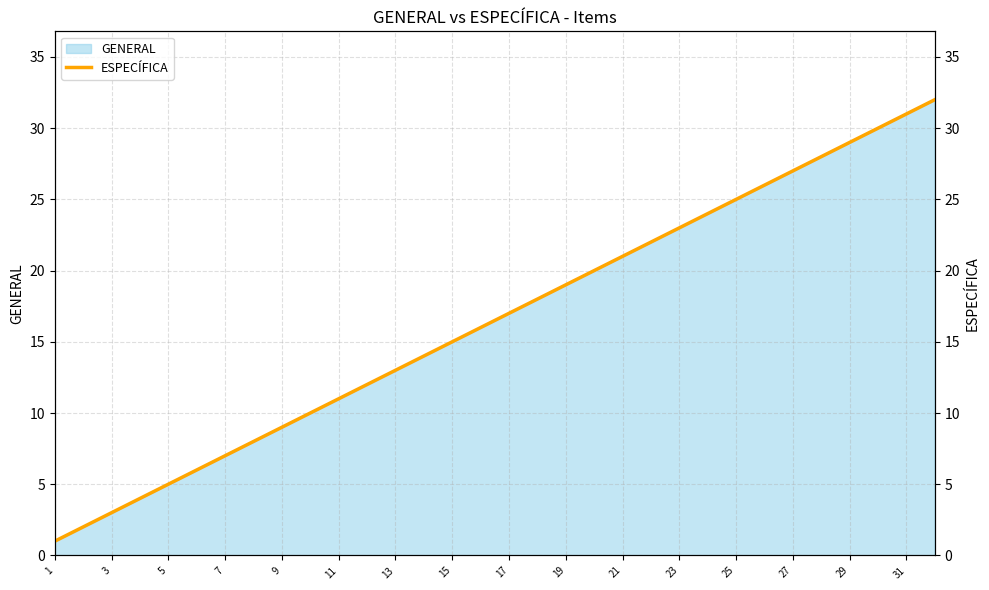

True or false: GENERAL has a value of 19 at 19.

True